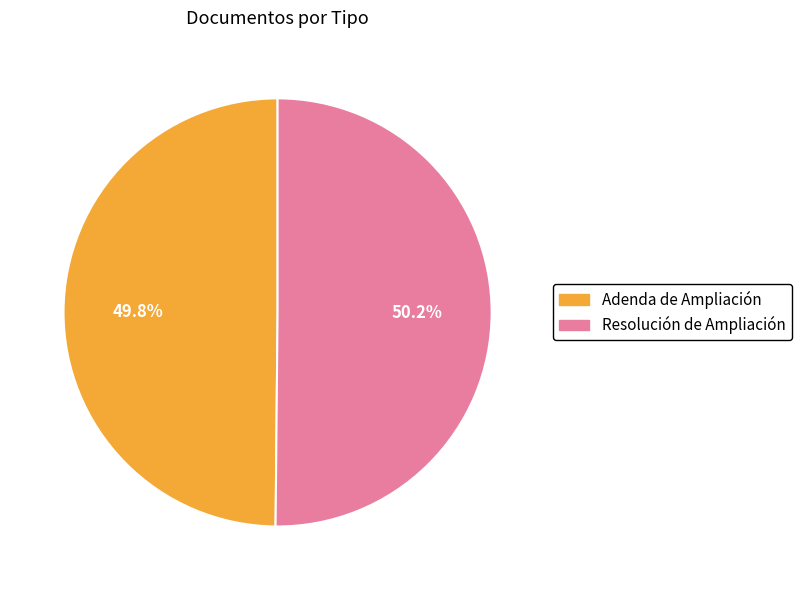

How many slices are in this pie chart?

2